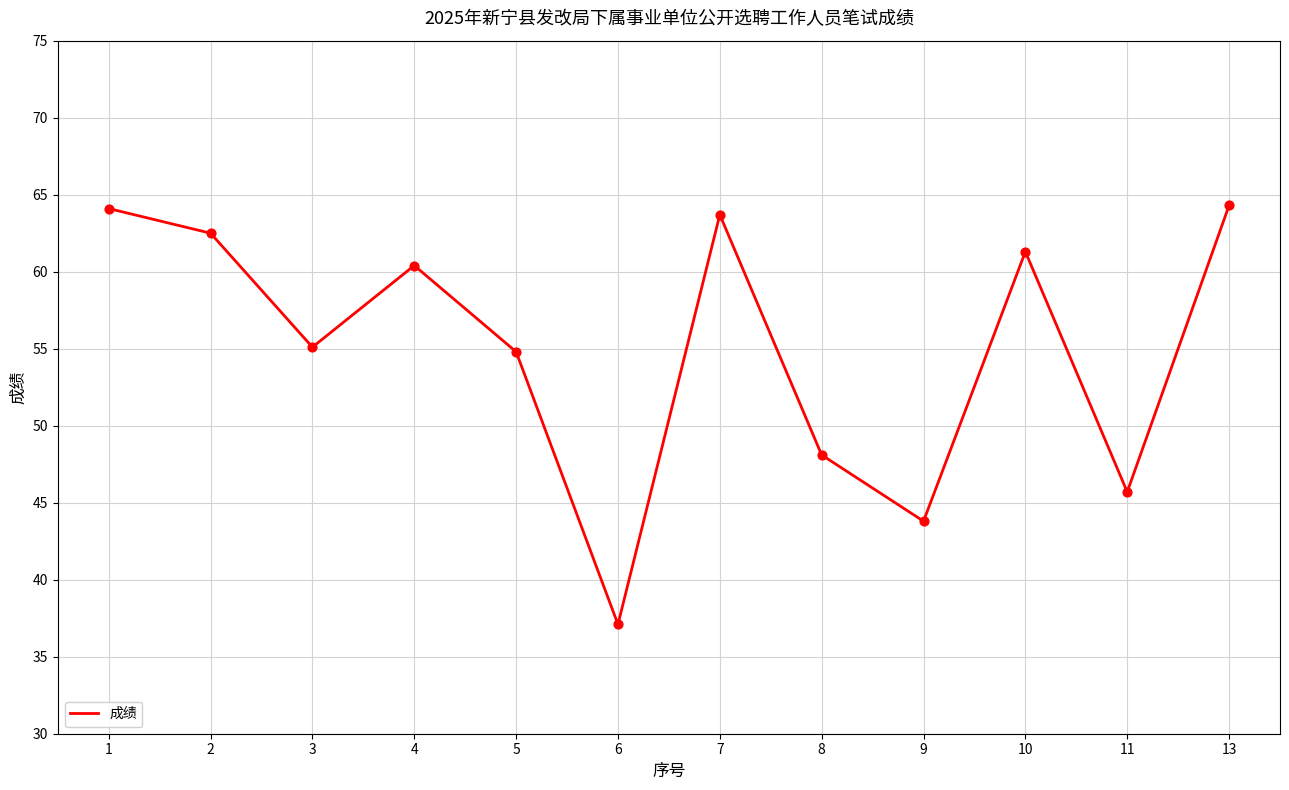

Which has a higher value, 8 or 10?

10